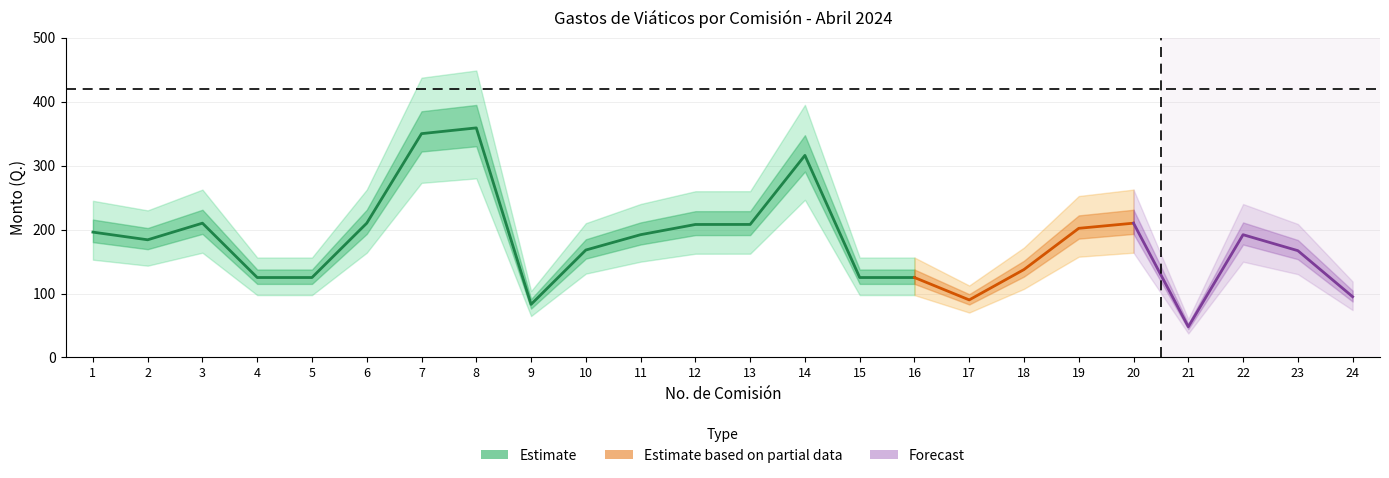

Is it true that CUOTA_DIARIA equals 420.0 at 6?

True